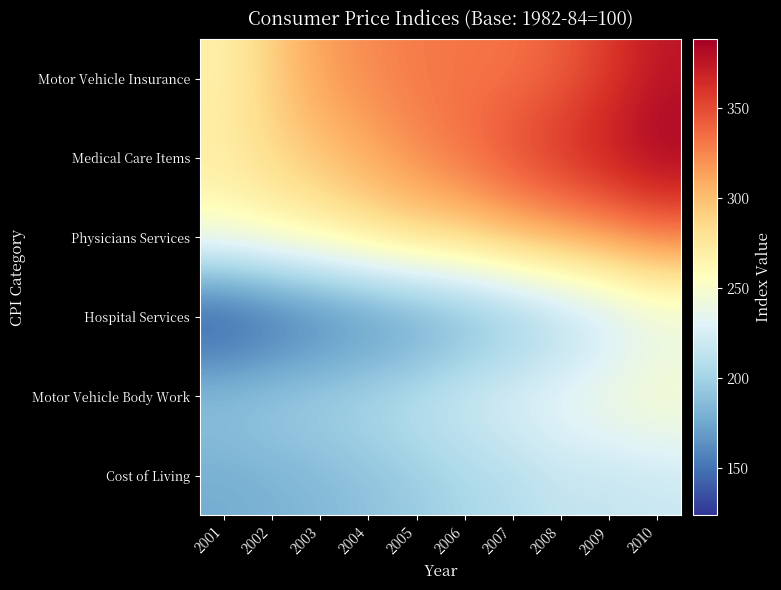

At 2004, list the series in order from largest to smallest.

Motor Vehicle Insurance, Medical Care Items, Physicians Services, Motor Vehicle Body Work, Cost of Living, Hospital Services